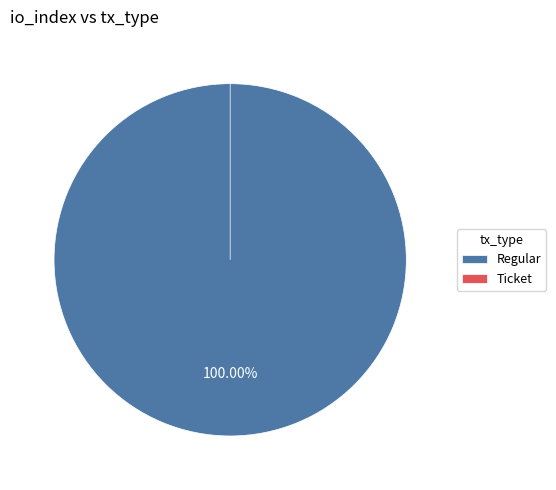

Count the number of slices in the pie.

2